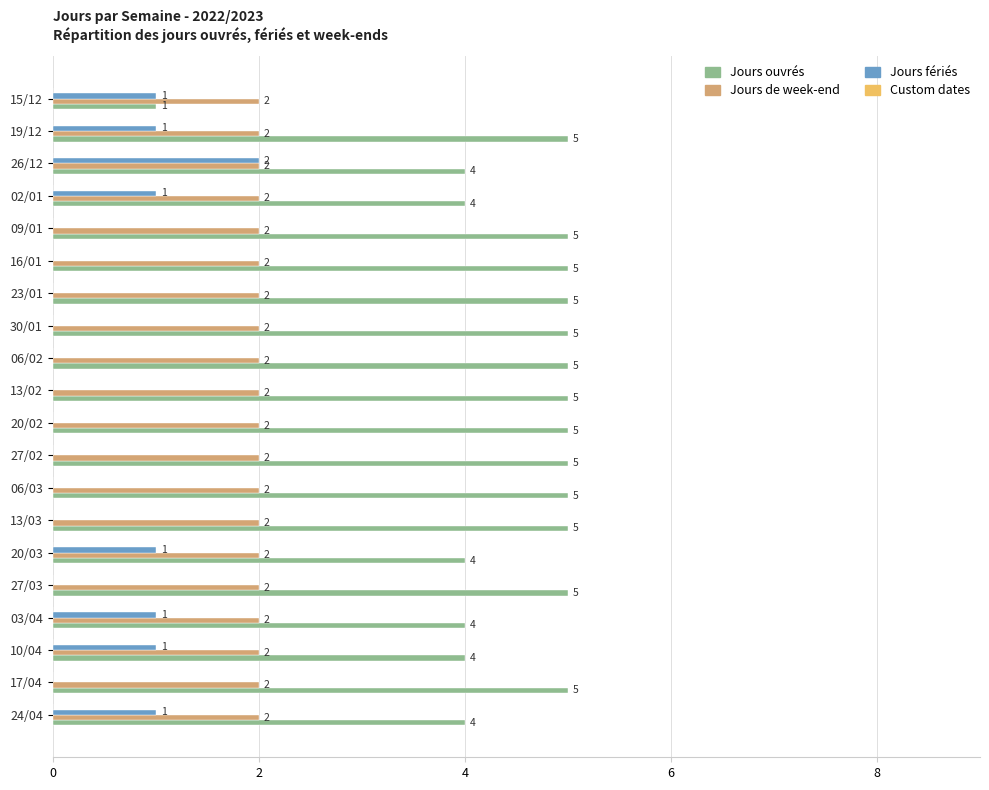

The Jours fériés series shows 0 at 27/02. True or false?

True